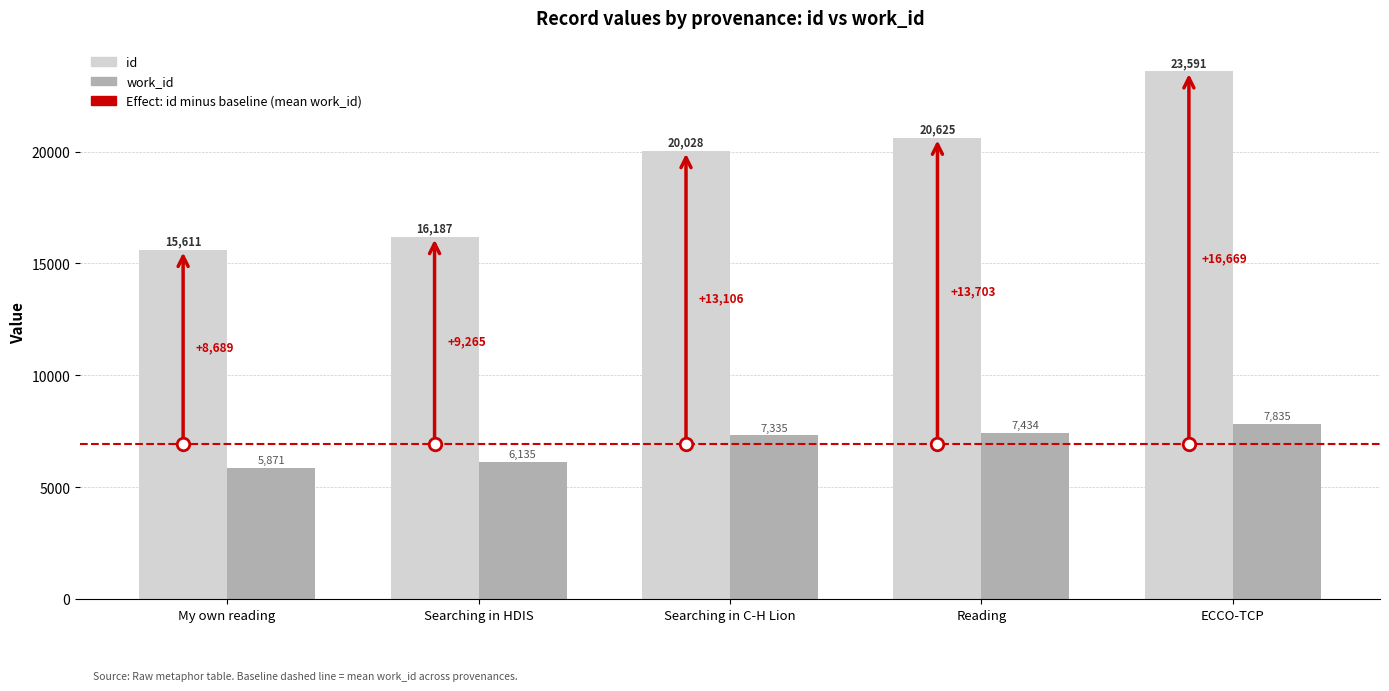

Rank the series by their maximum value, from highest to lowest.

id, work_id